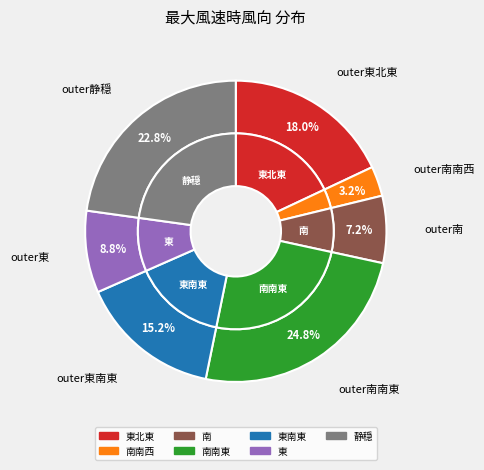

What is the total percentage of 東 and 静穏?

31.6%